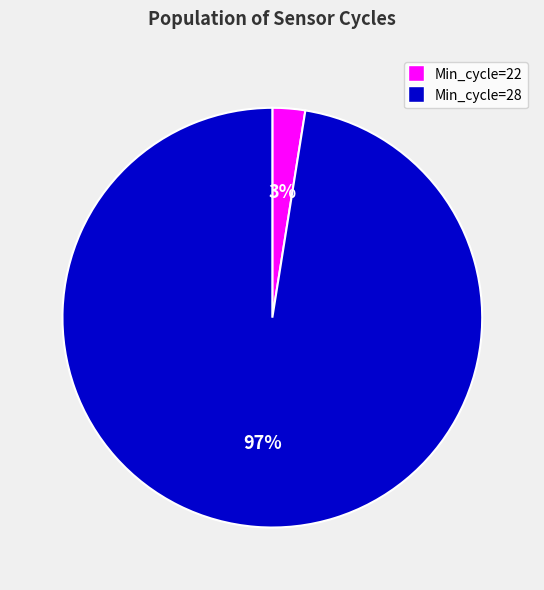

Is there any slice that represents more than half of the pie?

Yes